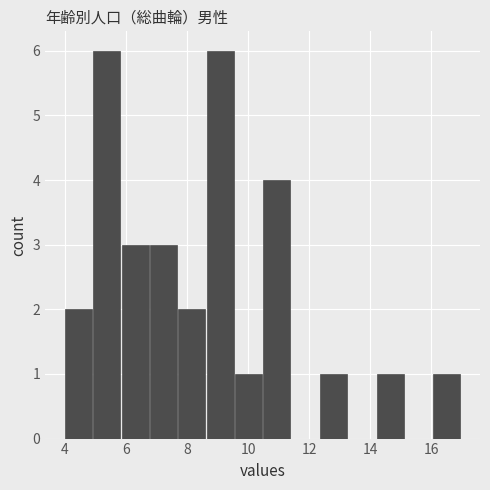

How tall is the bar that spans 7.8 to 8.6 on the x-axis? Neither the bar edges nor the heights are printed on the chart, so give them approximately, as read against the axes.

2